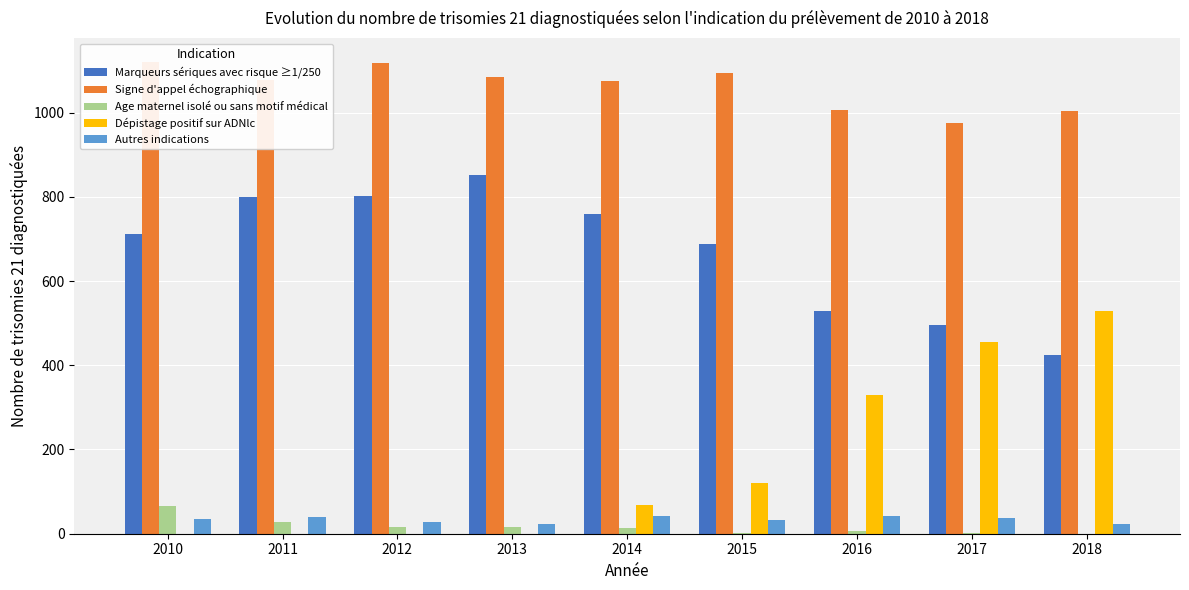

At which label does Dépistage positif sur ADNlc reach its peak?

2018